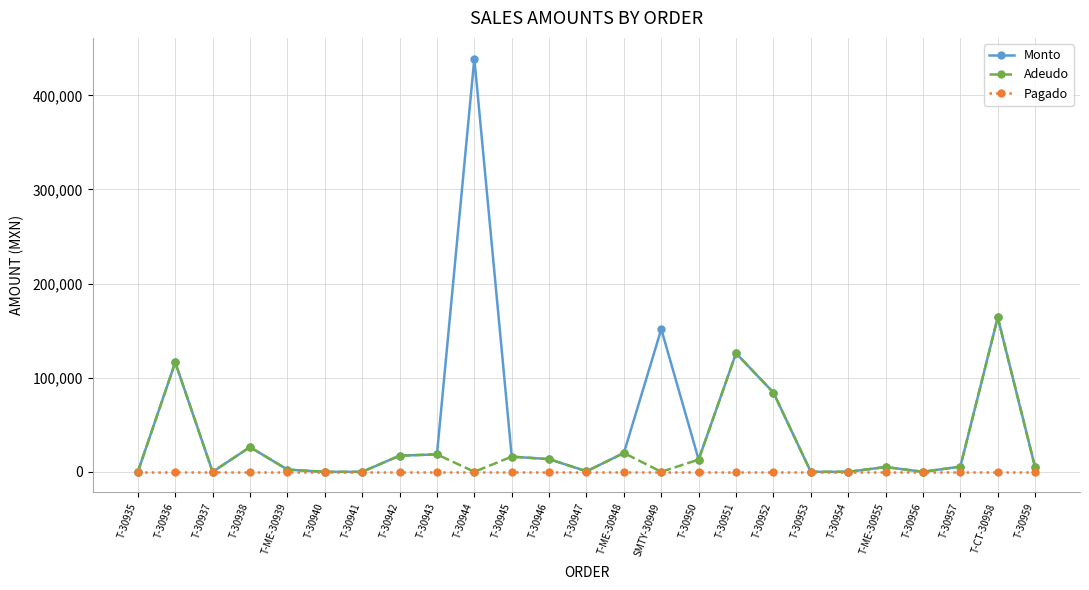

Which series has the largest range (max minus min)?

Monto